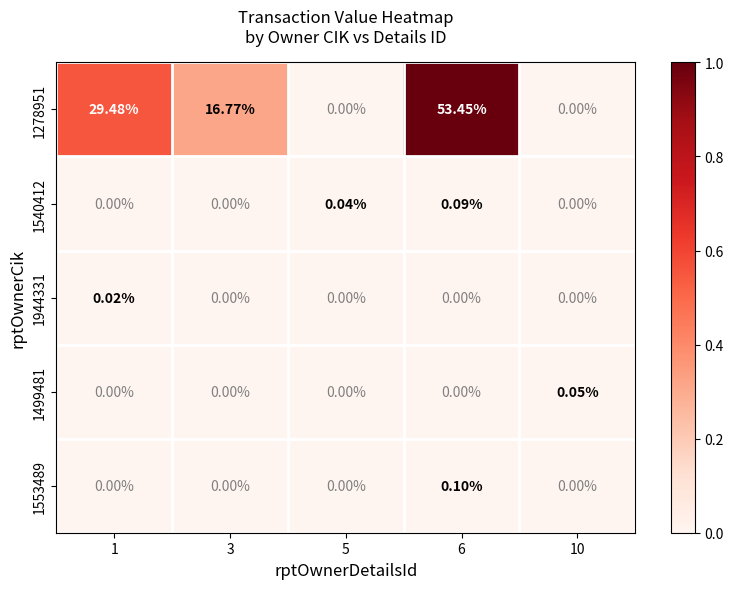

Is the value of 1944331 at 6 greater than the value of 1499481 at 10?

No